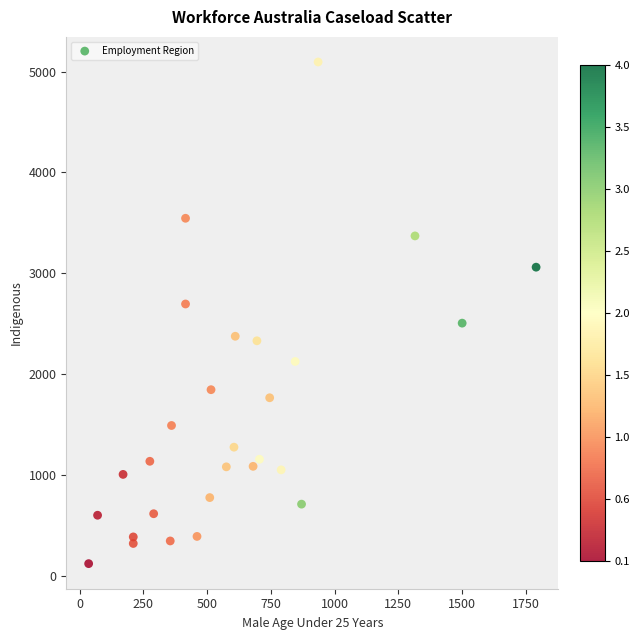

What is the range of Y values (max minus min)?

4975